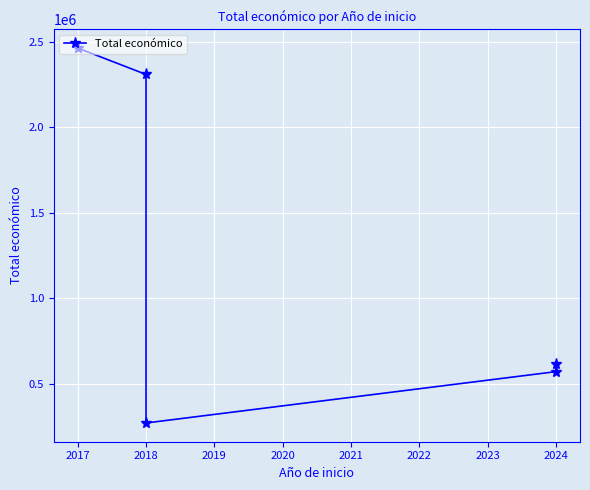

Does the chart display data point markers on the line(s)?

Yes